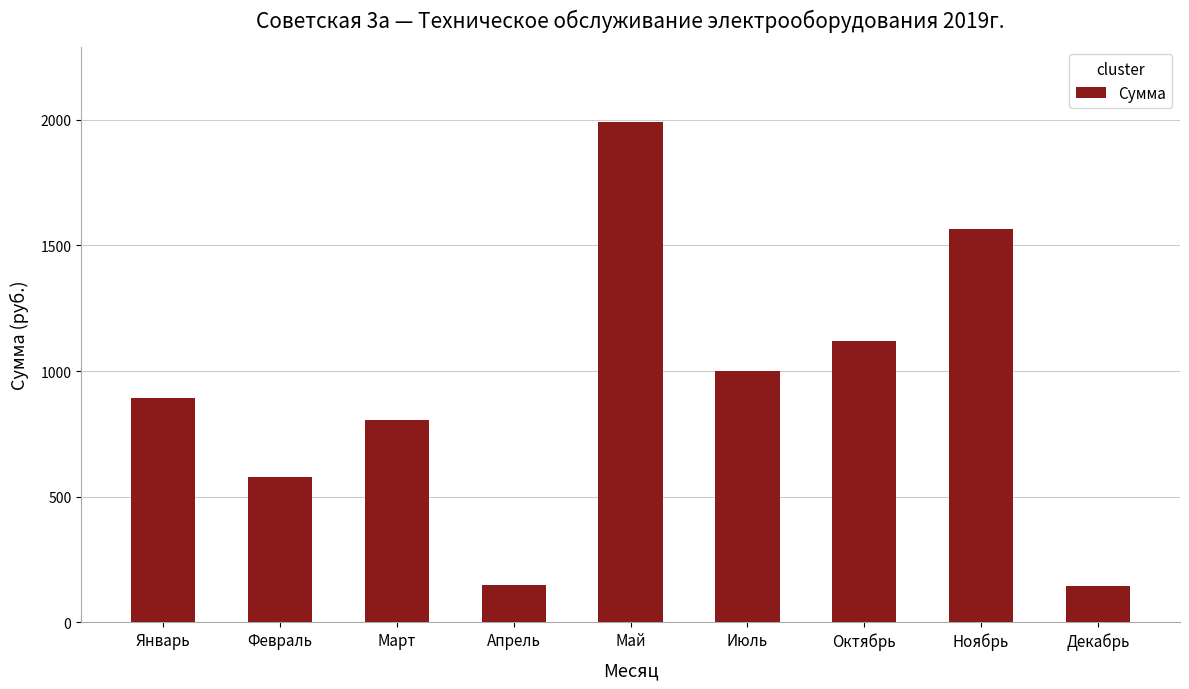

What value does the data have at Июль?

1000.0